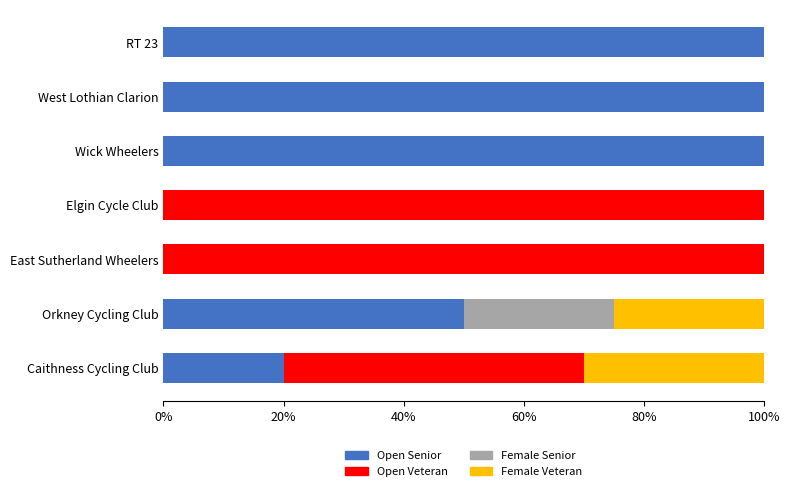

What is the maximum value for Open Senior?

100